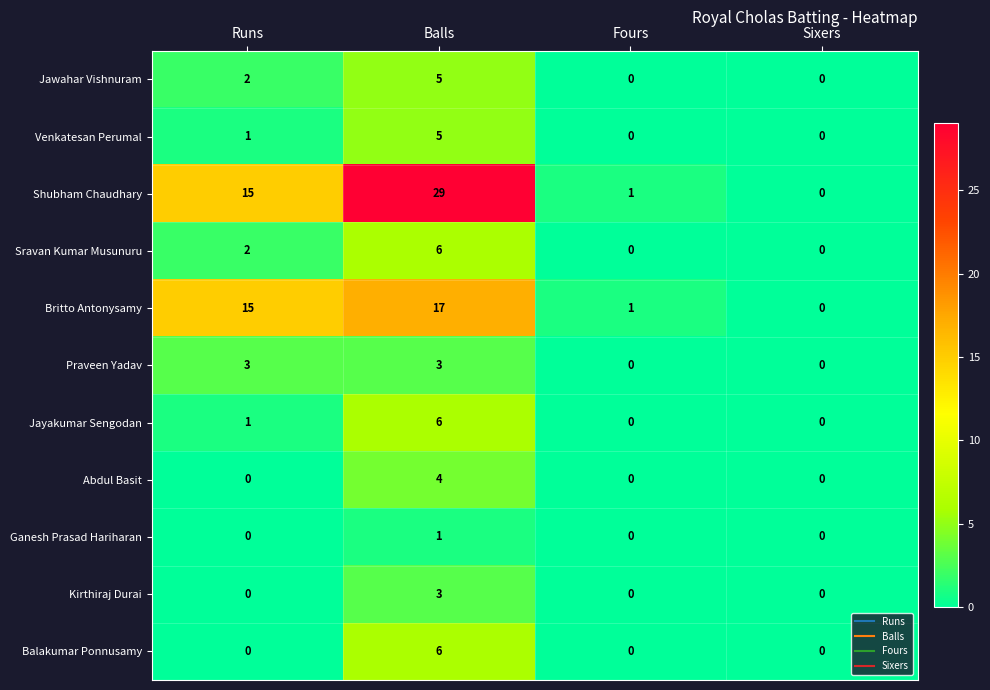

Which series has the widest spread of values?

Shubham Chaudhary